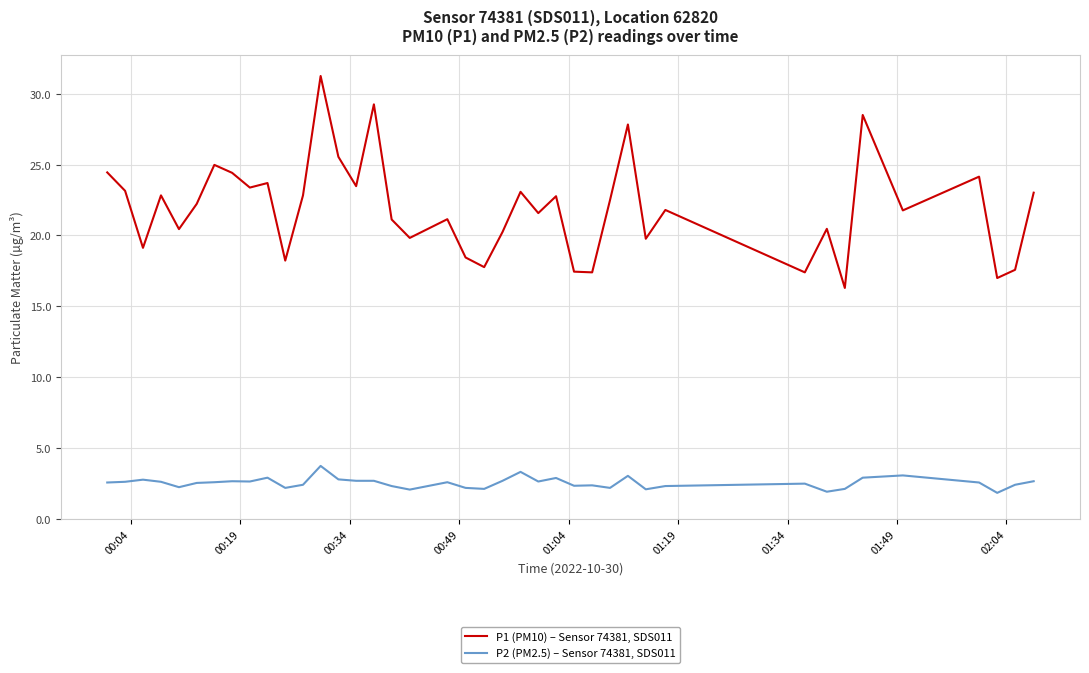

Rank the series by their maximum value, from highest to lowest.

P1 (PM10) – Sensor 74381, SDS011, P2 (PM2.5) – Sensor 74381, SDS011